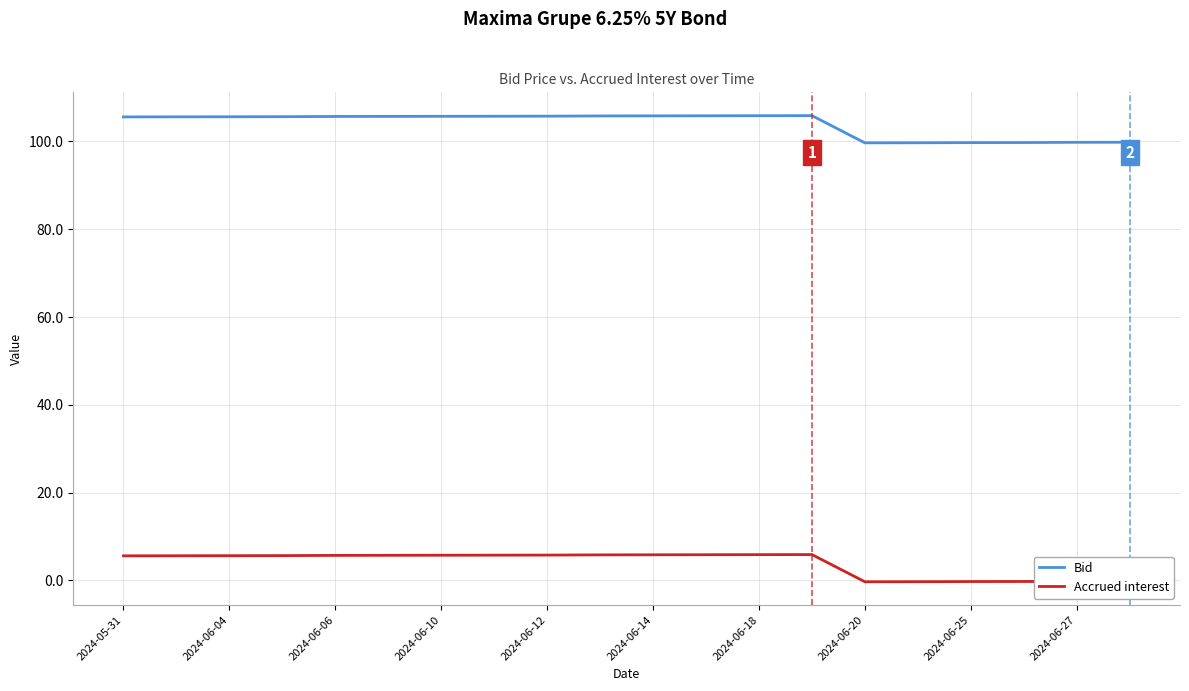

Count the number of data series in this chart.

2